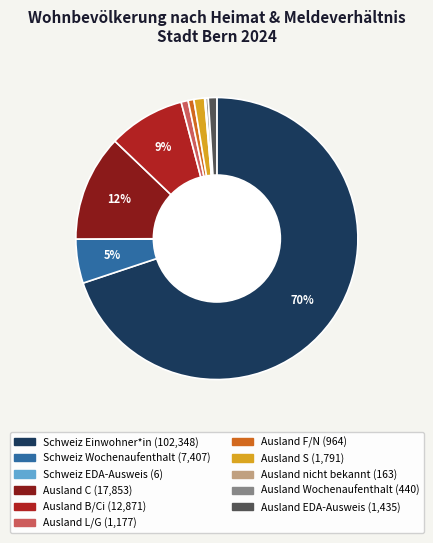

Is there any slice that represents more than half of the pie?

Yes